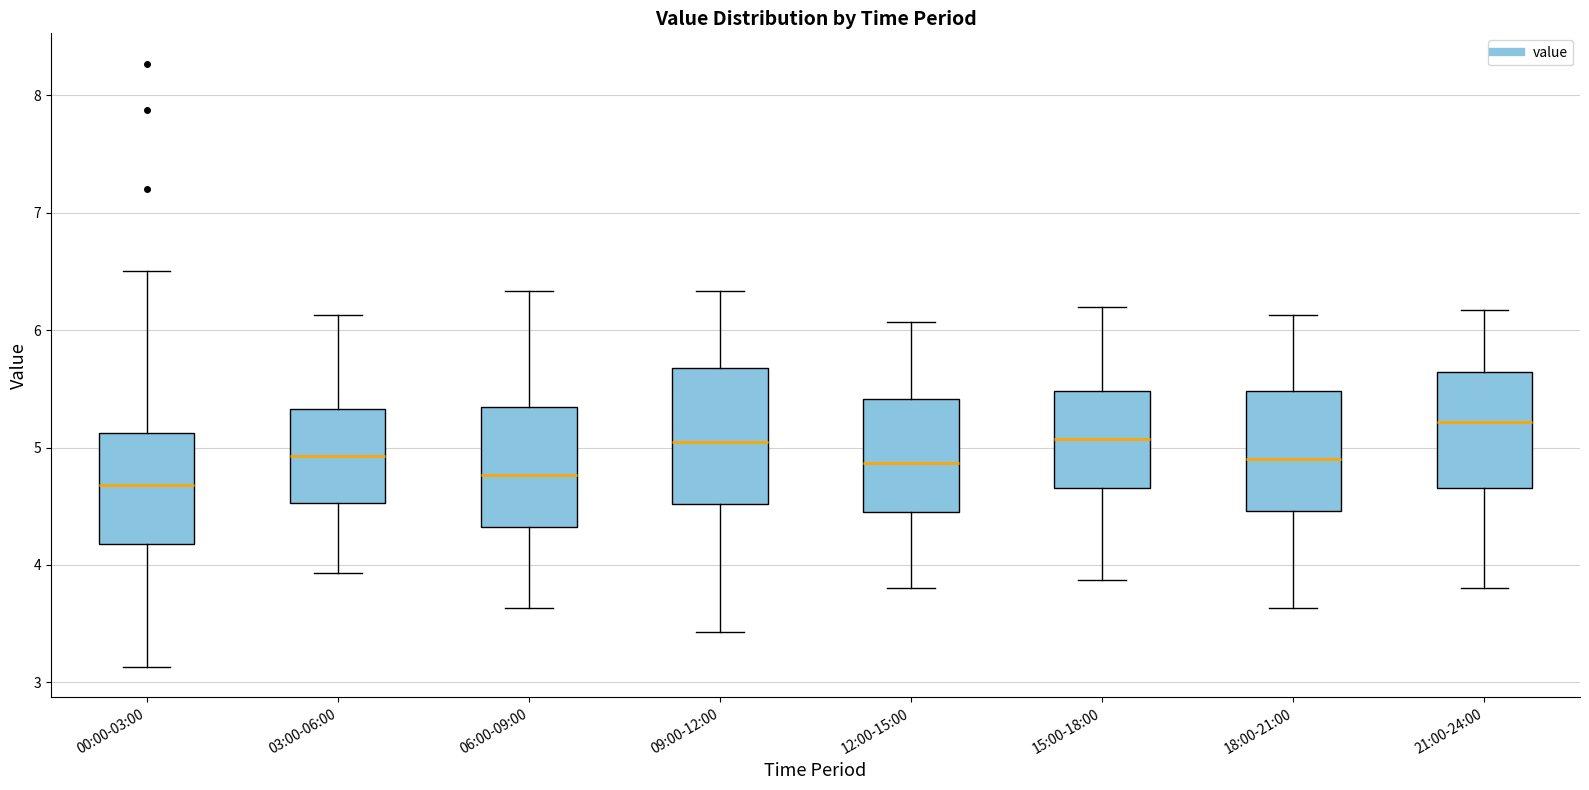

Reading left to right, read every box against the y-axis: the position of its median line, the range the box covers, and the ends of its whiskers. The values are not printed on the chart, so give them approximately, as read against the axis.

00:00-03:00: median 4.7, box 4.2 to 5.1, whiskers 3.1 to 6.5
03:00-06:00: median 4.9, box 4.5 to 5.3, whiskers 3.9 to 6.1
06:00-09:00: median 4.8, box 4.3 to 5.3, whiskers 3.6 to 6.3
09:00-12:00: median 5.1, box 4.5 to 5.7, whiskers 3.4 to 6.3
12:00-15:00: median 4.9, box 4.5 to 5.4, whiskers 3.8 to 6.1
15:00-18:00: median 5.1, box 4.7 to 5.5, whiskers 3.9 to 6.2
18:00-21:00: median 4.9, box 4.5 to 5.5, whiskers 3.6 to 6.1
21:00-24:00: median 5.2, box 4.7 to 5.6, whiskers 3.8 to 6.2